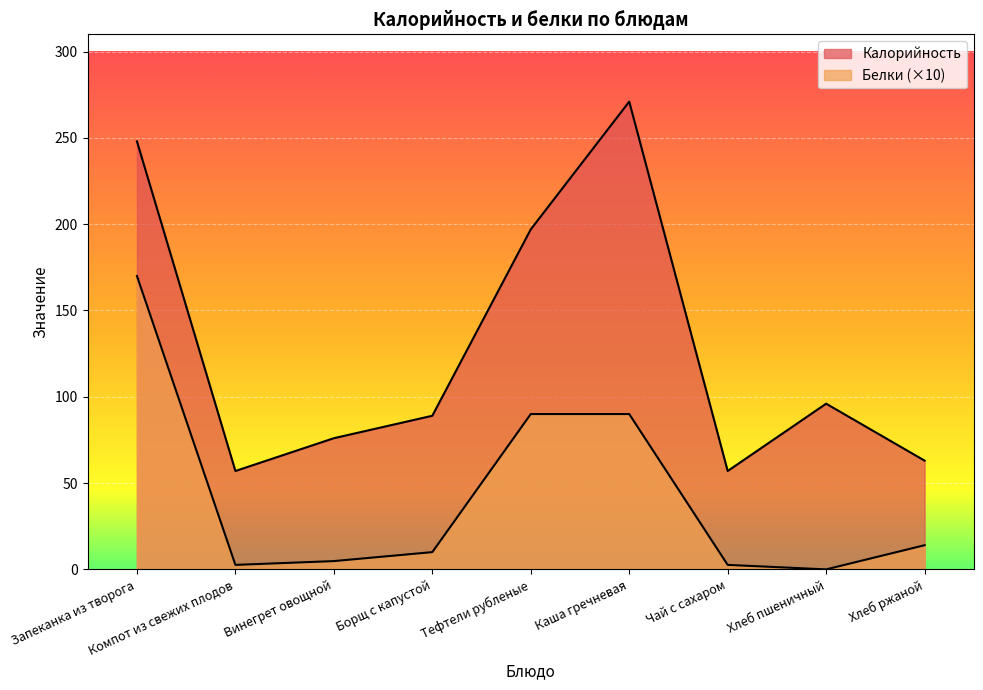

What is the difference between the Калорийность values at Запеканка из творога and Винегрет овощной?

172.0